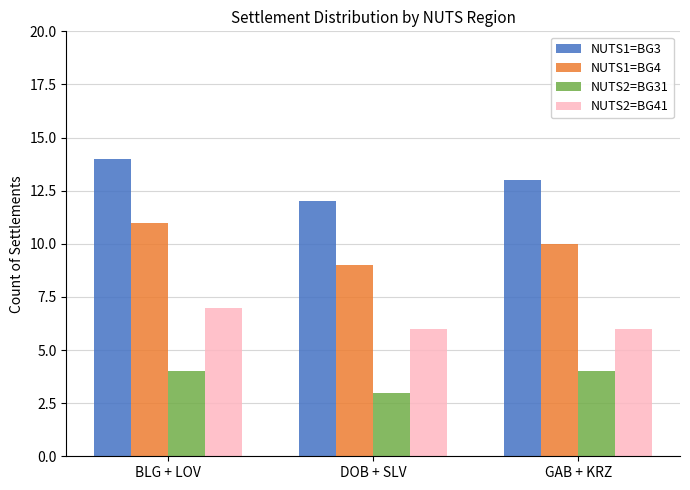

Reading left to right, extract all data points from this chart.

NUTS1=BG3: 14	12	13
NUTS1=BG4: 11	9	10
NUTS2=BG31: 4	3	4
NUTS2=BG41: 7	6	6